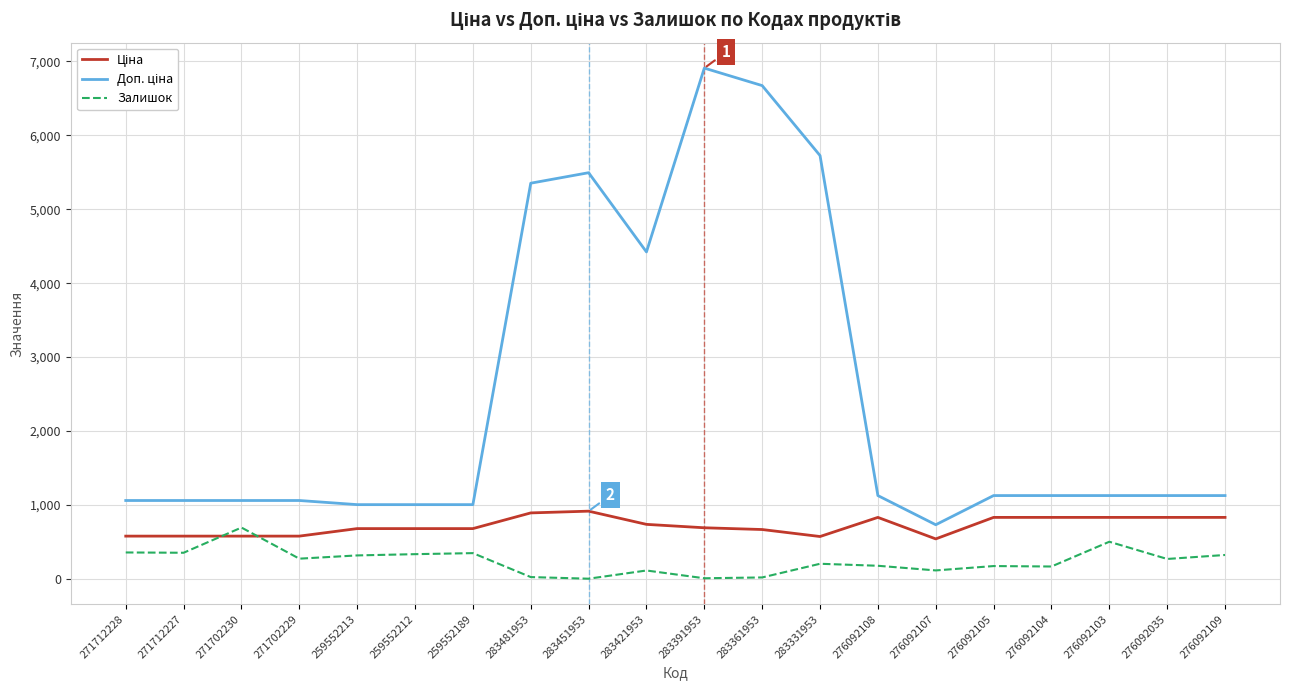

What is the difference between the highest and lowest values at 276092108?

949.7